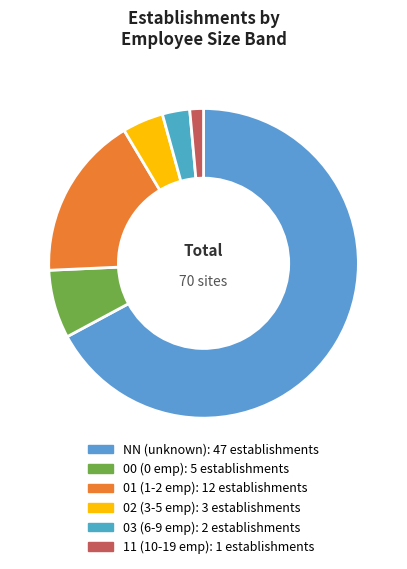

Is it true that 11 is 1% of the pie?

True